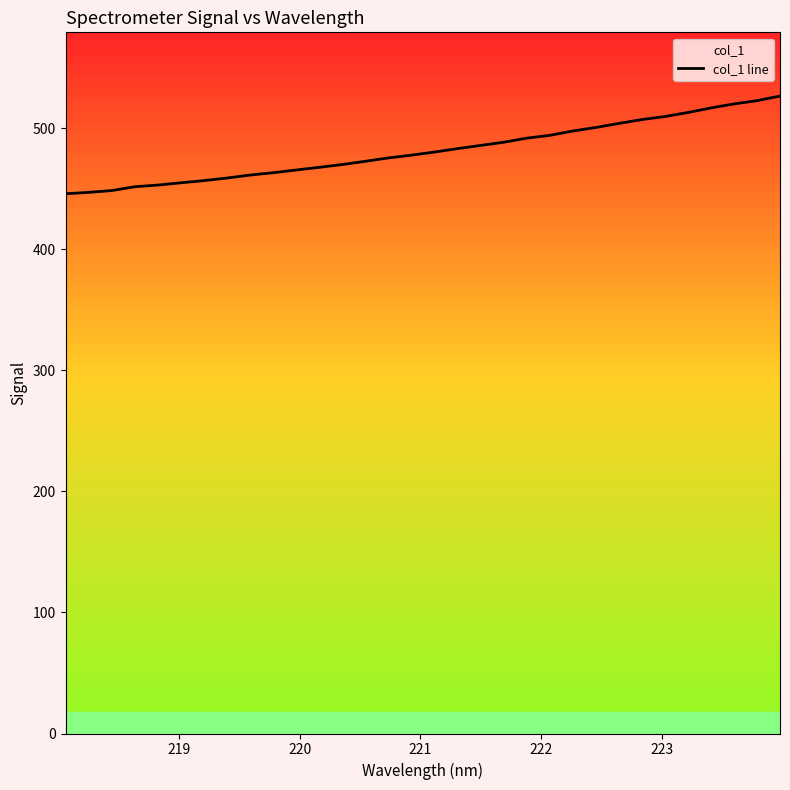

What is the greatest value displayed?

526.4